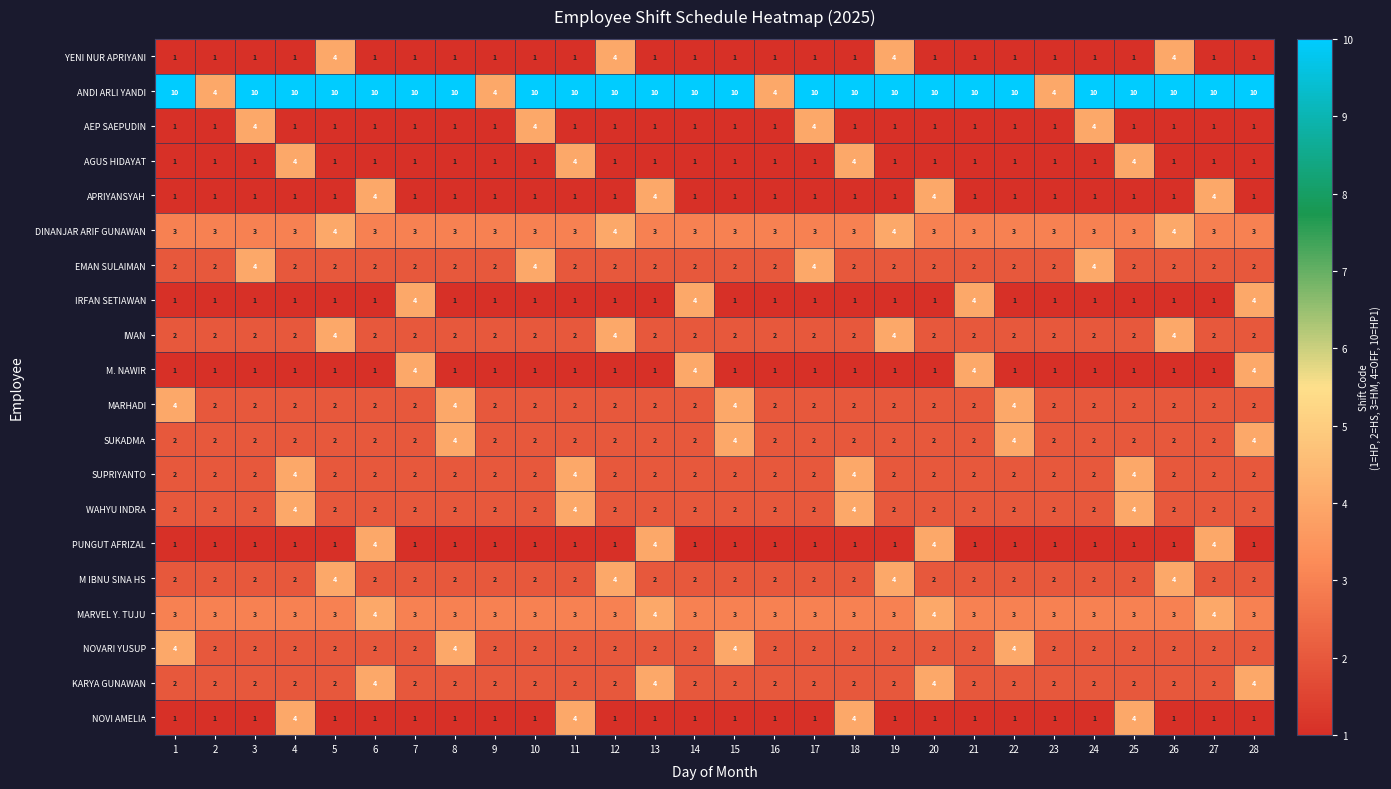

How many AEP SAEPUDIN values are between 1 and 2?

24